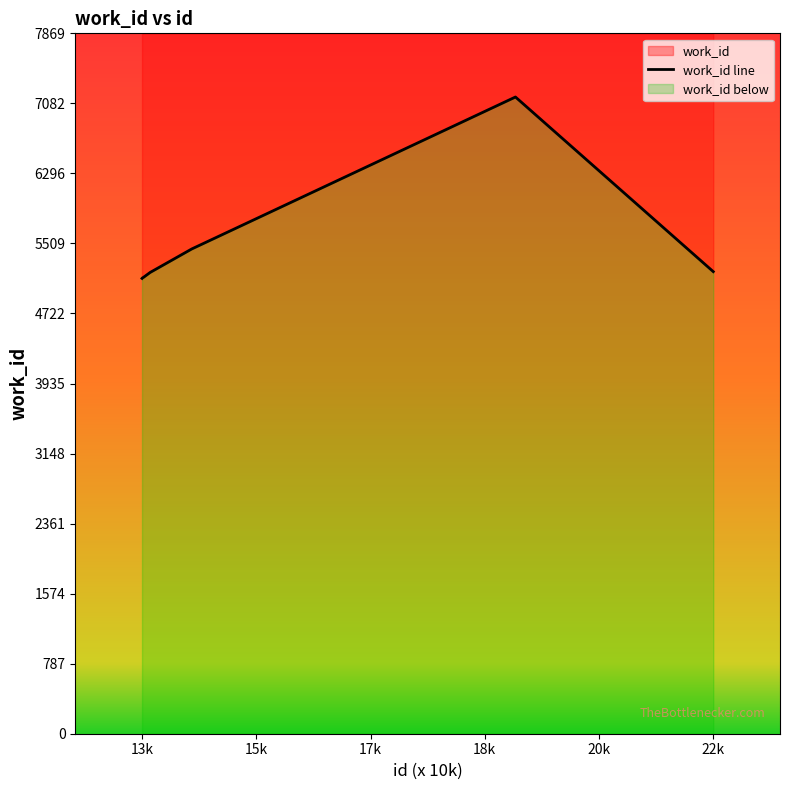

How many lines are shown in the chart?

1